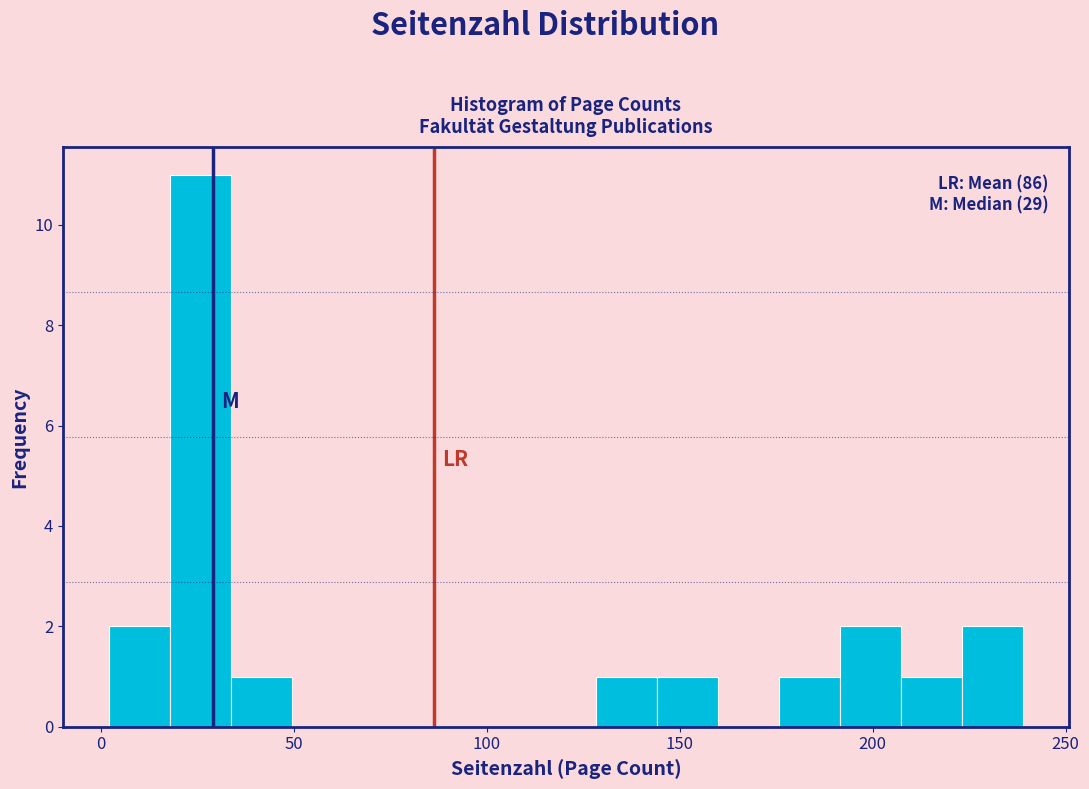

Around what value on the x-axis is the tallest bar? Give the approximate position of its centre, as read against the axis.

25